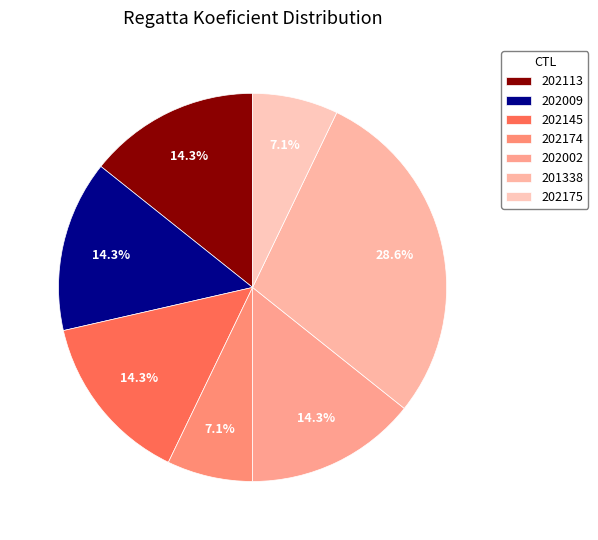

Rank the categories by value from highest to lowest.

201338, 202113, 202009, 202145, 202002, 202174, 202175